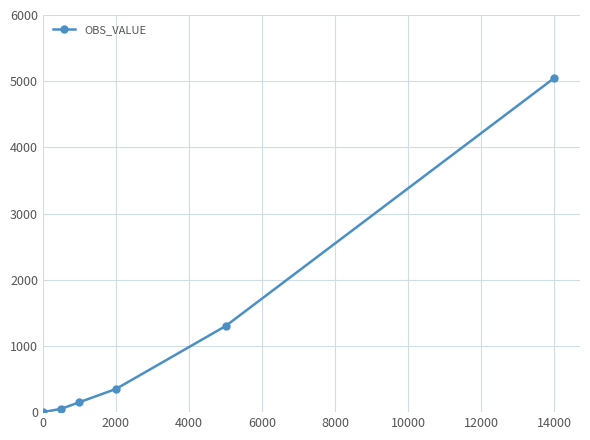

What is the maximum value shown in the chart?

5050